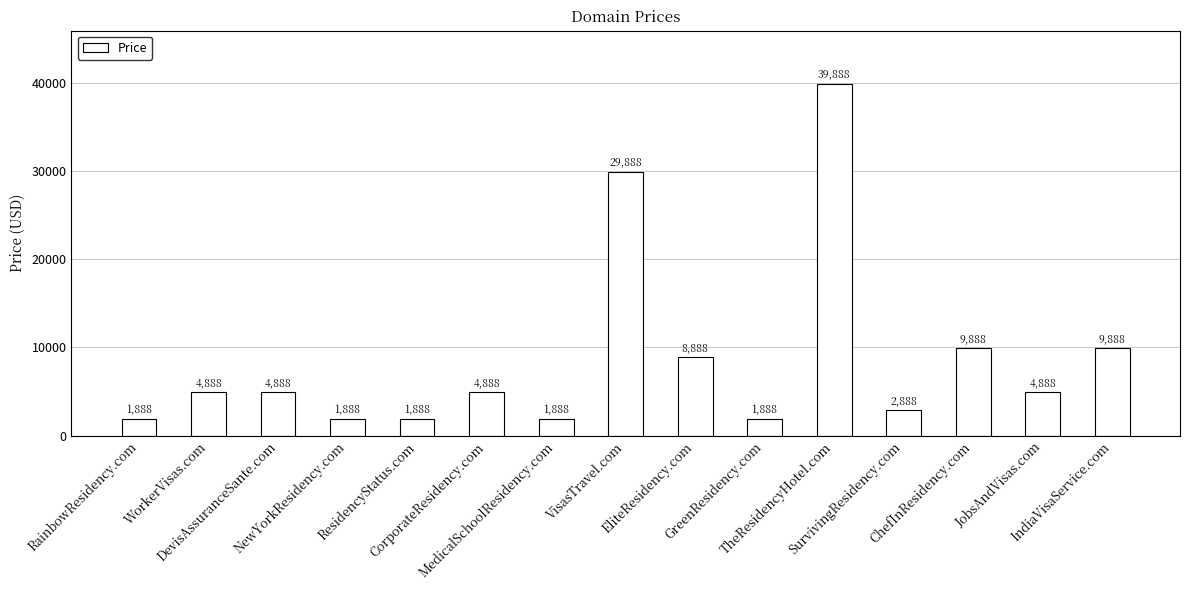

What is the smallest value displayed?

1888